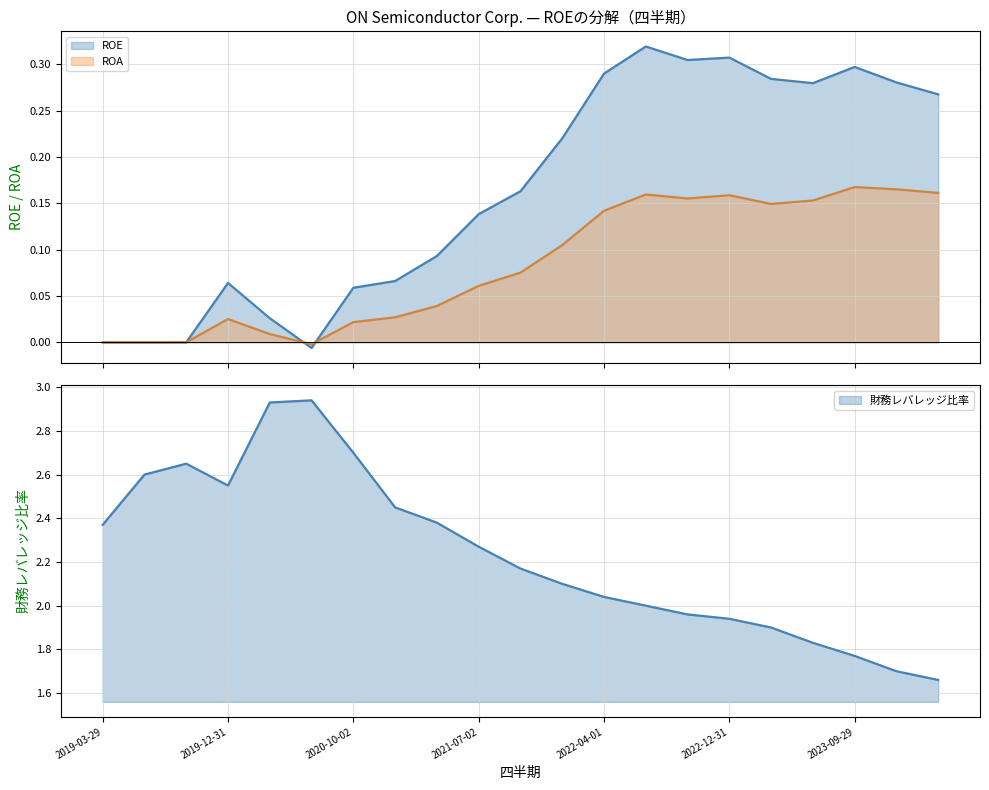

What are all the series names shown in the legend?

ROE, ROA, 財務レバレッジ比率